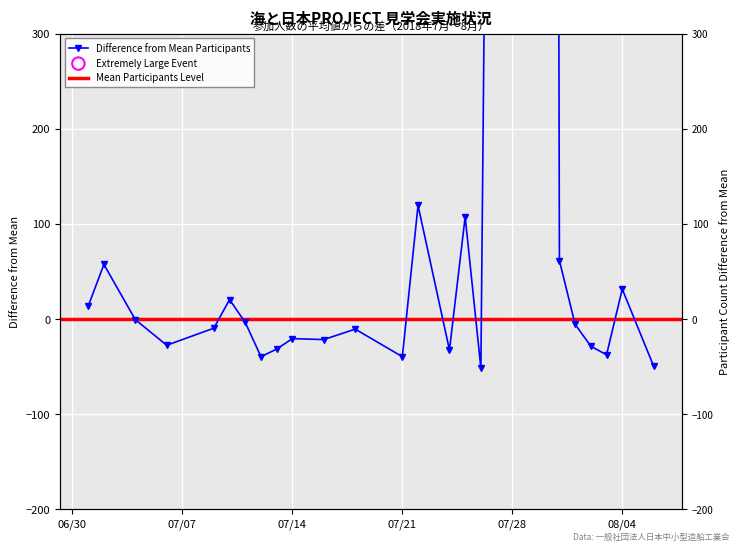

Between 2018-08-06 and 2018-08-04, which is larger?

2018-08-04